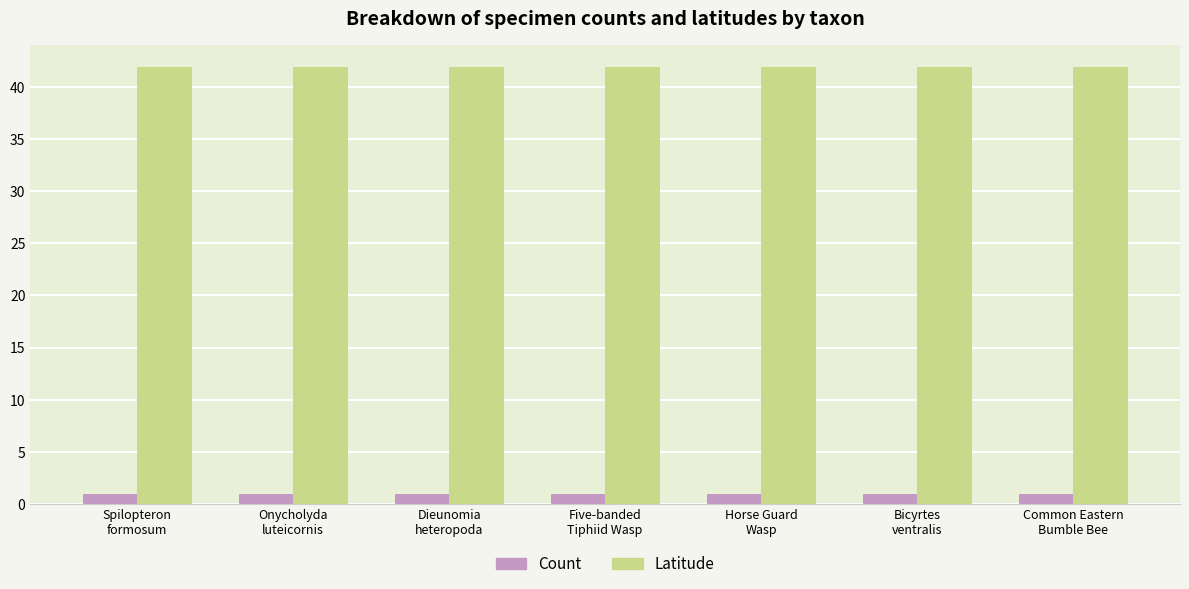

What is the maximum value shown in the chart?

41.9